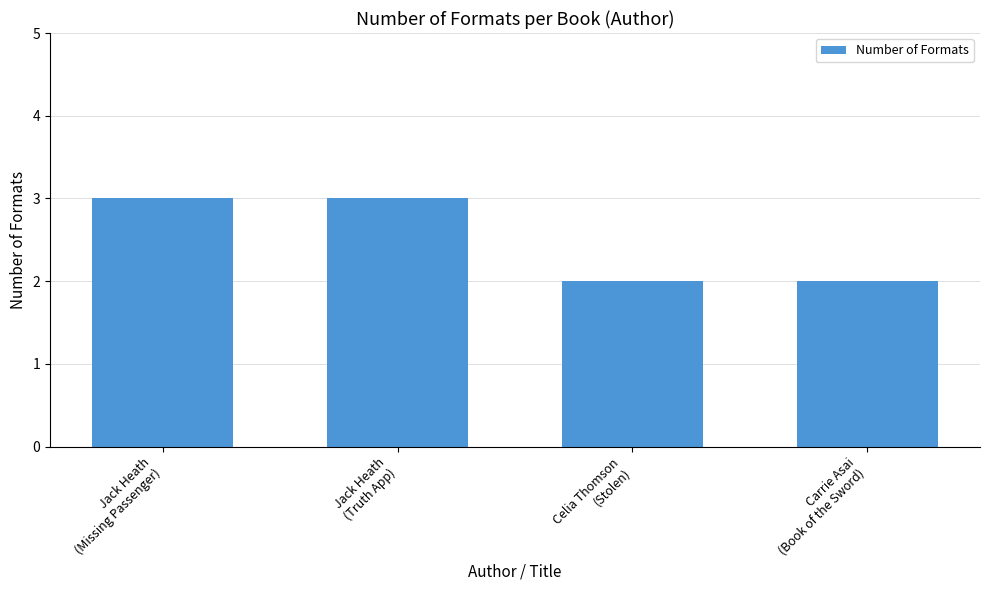

What is the value of the 1st bar from the left?

3